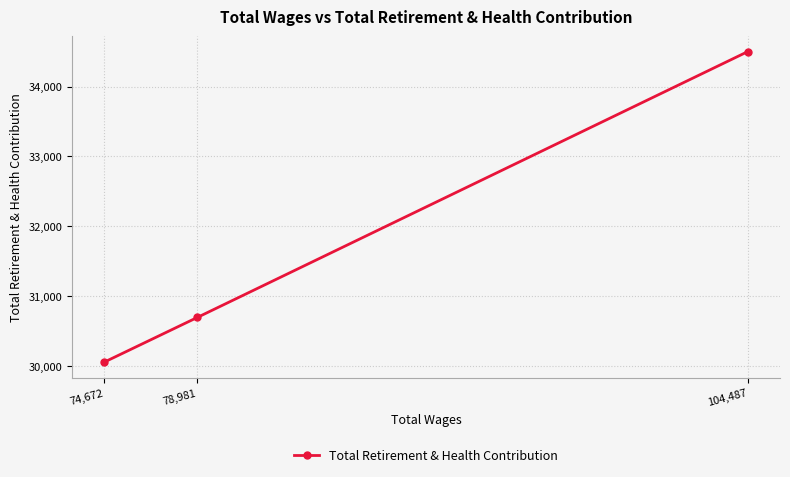

Which label corresponds to the largest value in the chart?

104,487